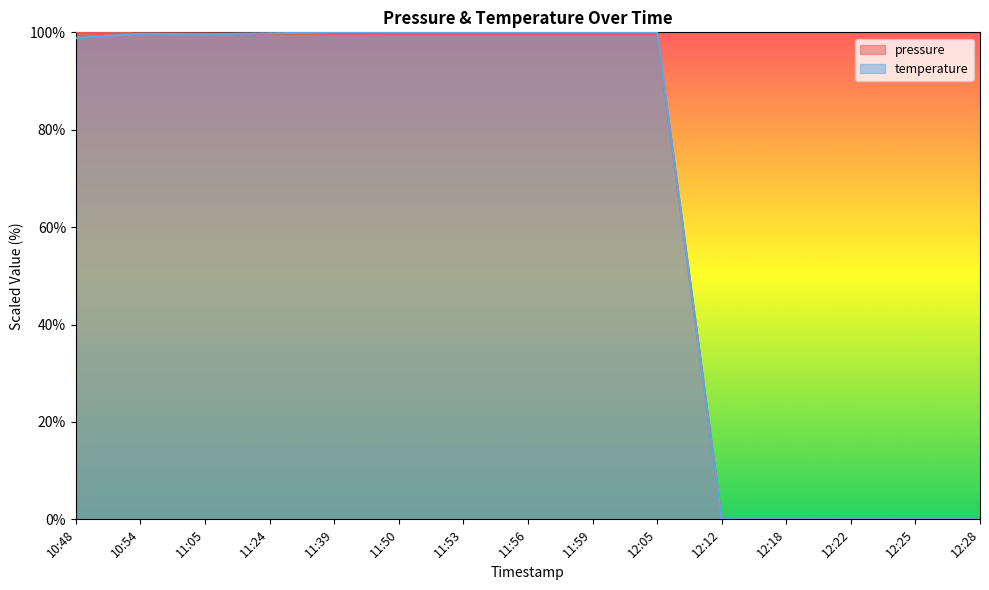

What is the maximum value for pressure?

100.0